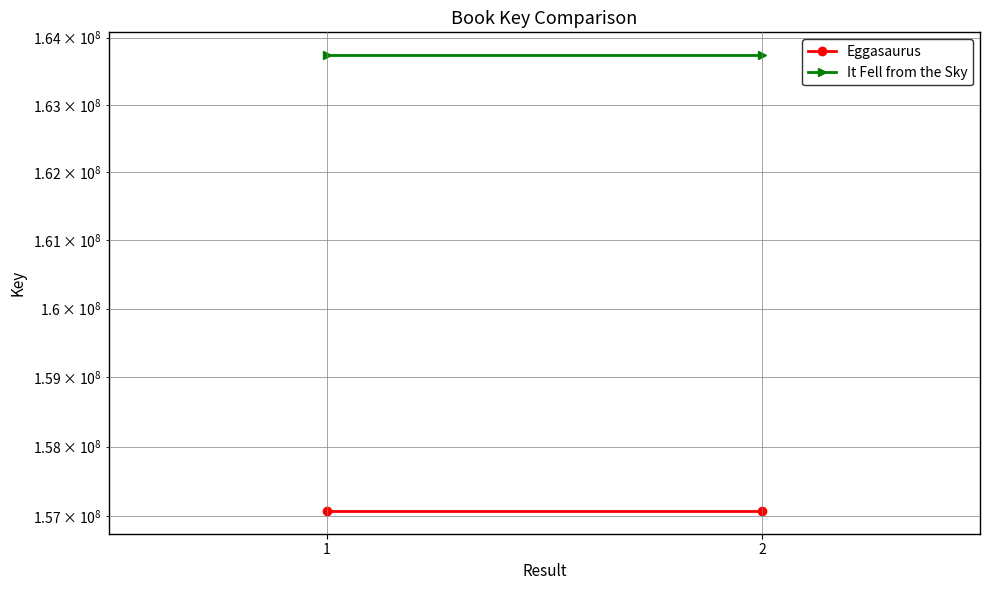

Reading left to right, transcribe all the data shown in this chart.

Eggasaurus: 157075256	157075256
It Fell from the Sky: 163739941	163739941